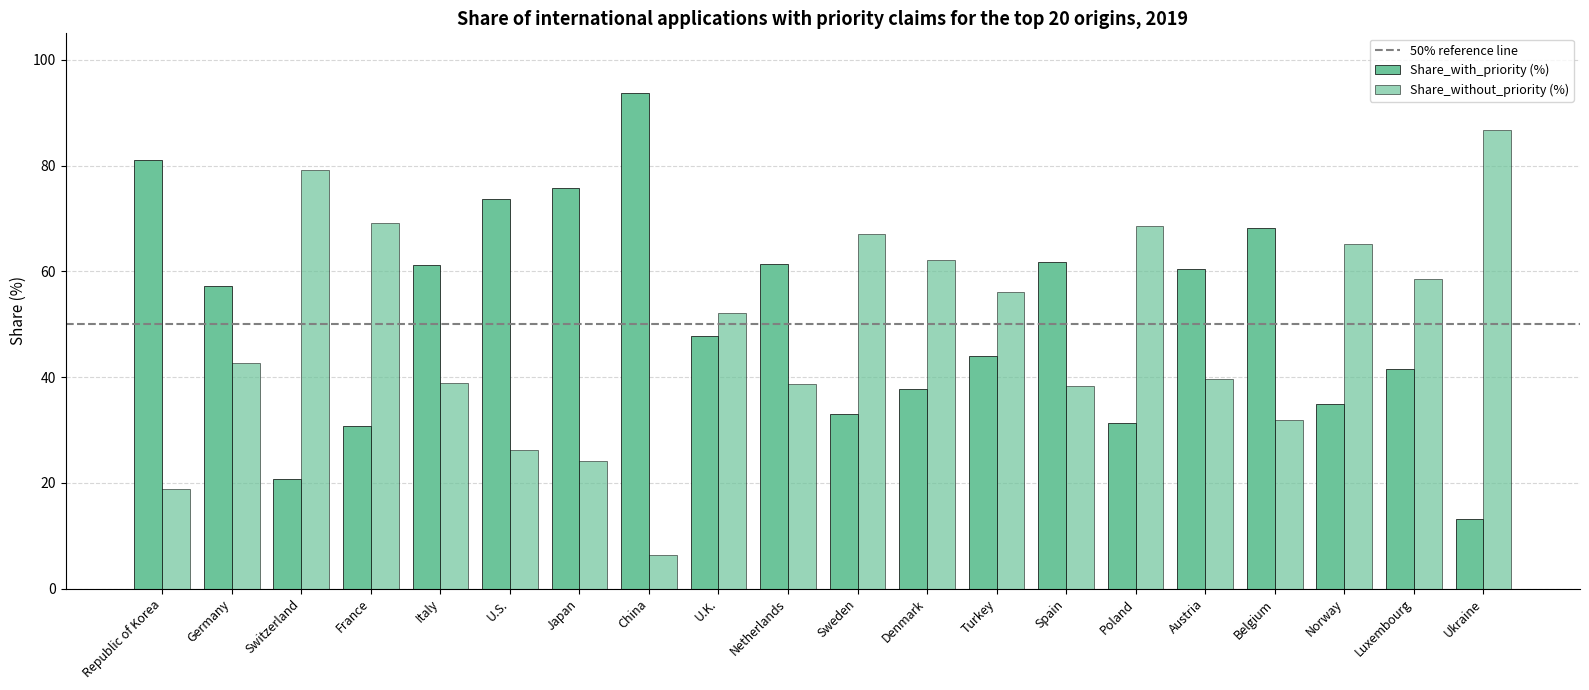

Which series has the largest total across all categories?

Share_with_priority (%)